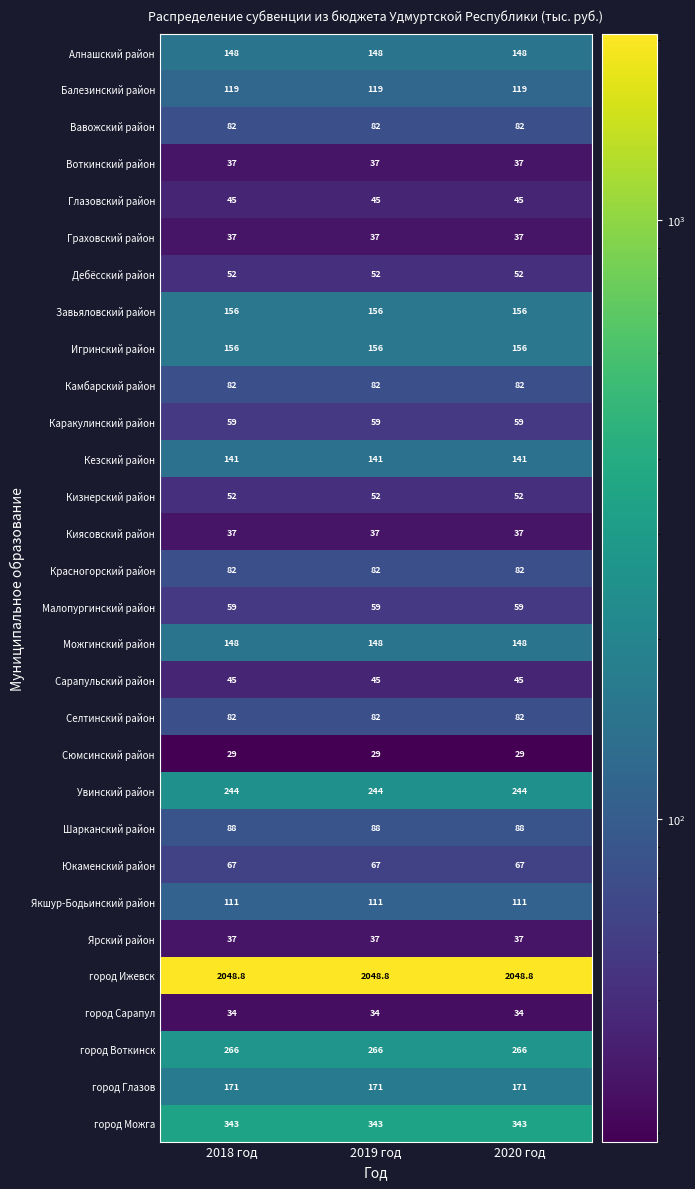

The Дебёсский район series shows 14.7 at 2019 год. True or false?

False